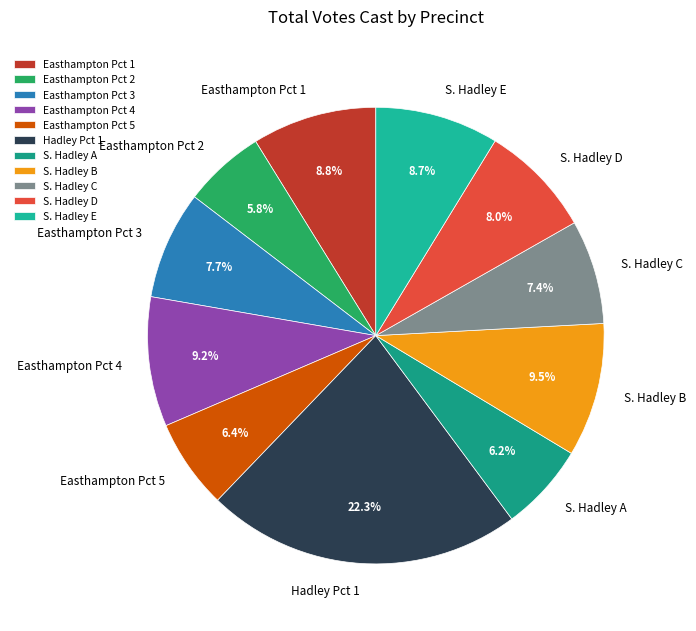

How many slices are in this pie chart?

11